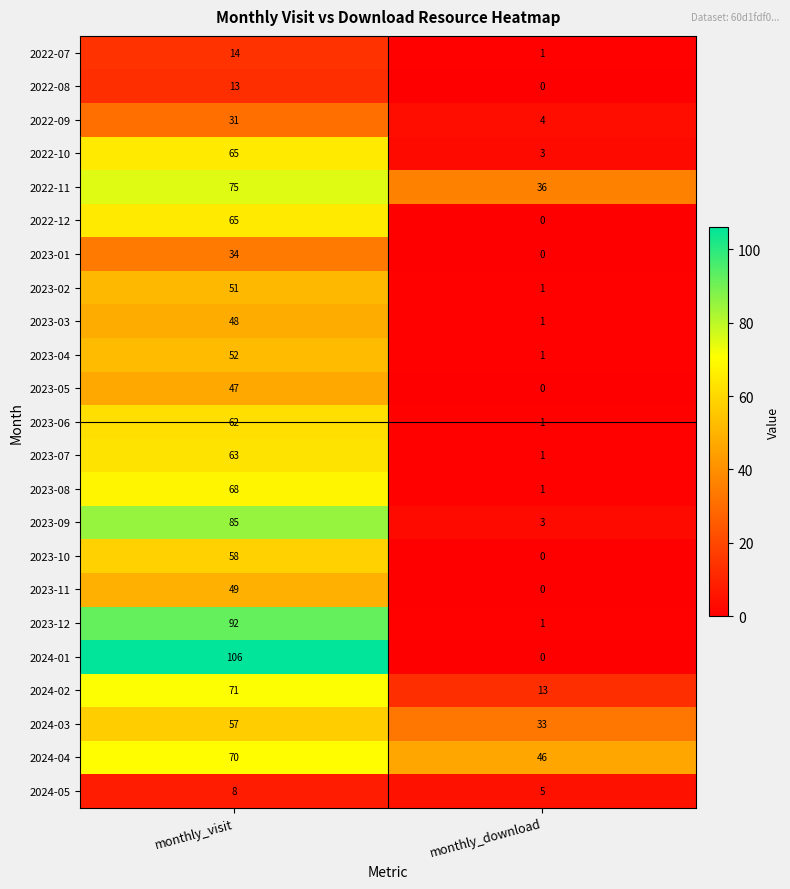

What is the maximum value shown in the chart?

106